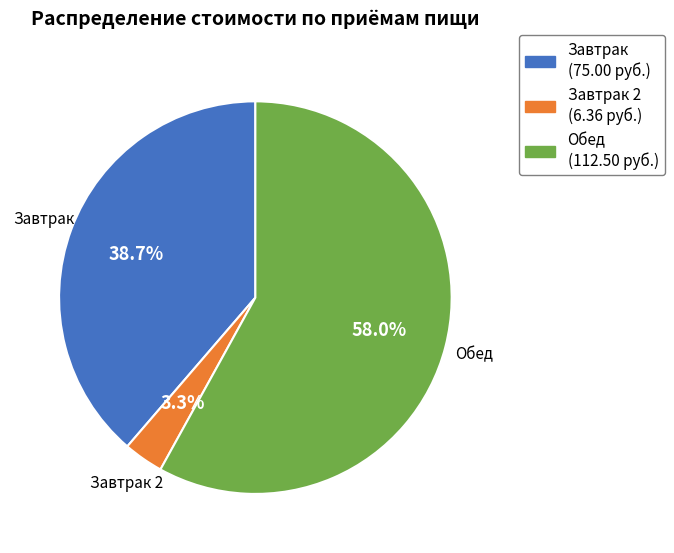

To the nearest percent, what is the average slice percentage?

33%